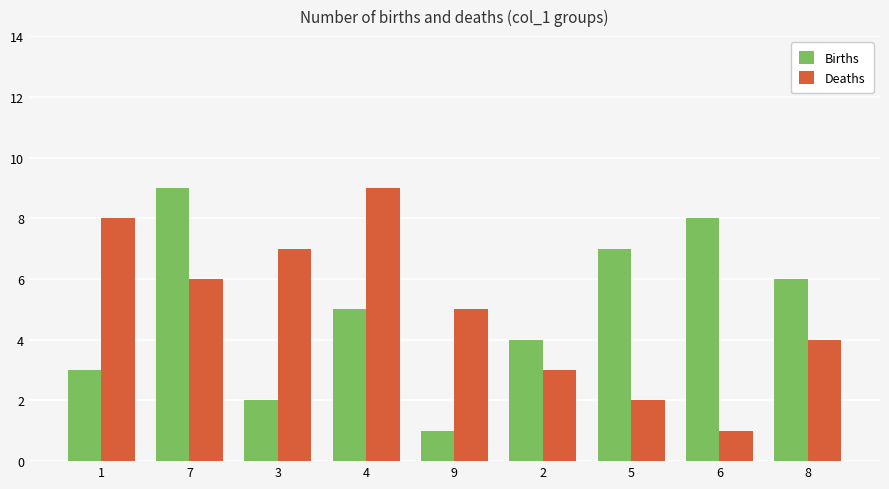

At which category is the sum across all series the highest?

7